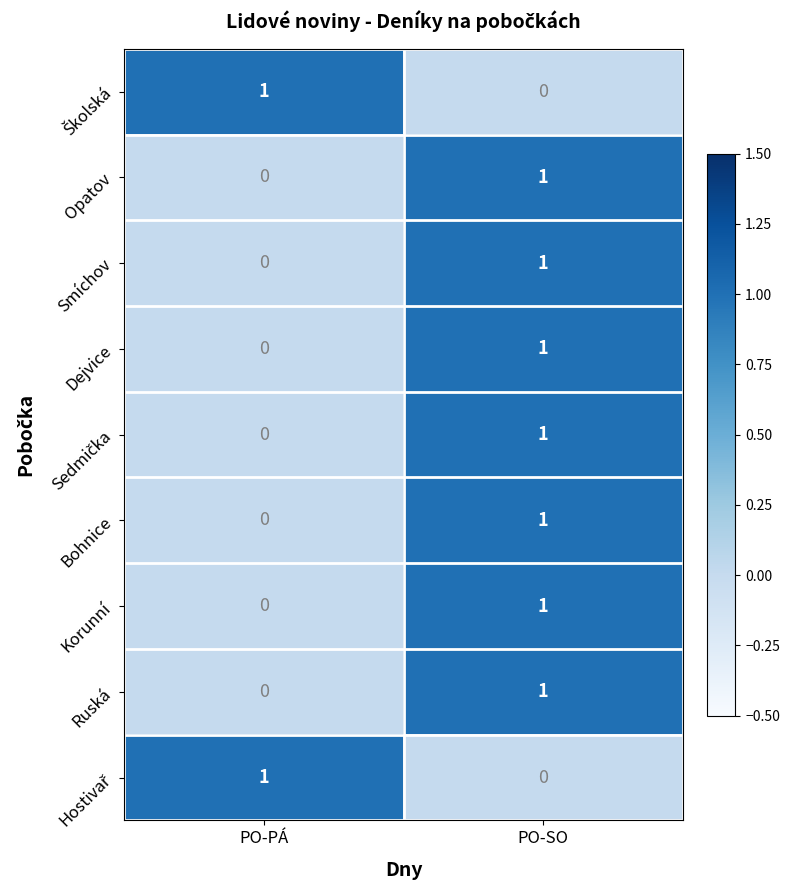

At which label is Dejvice closest to 0?

PO-PÁ